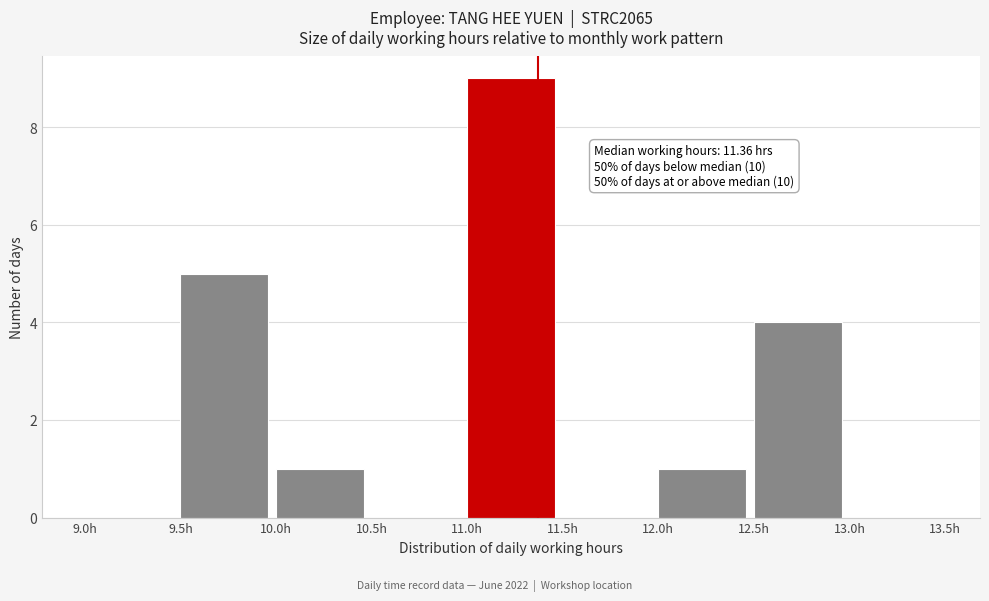

Which range on the x-axis has the tallest bar?

11.0 to 11.5